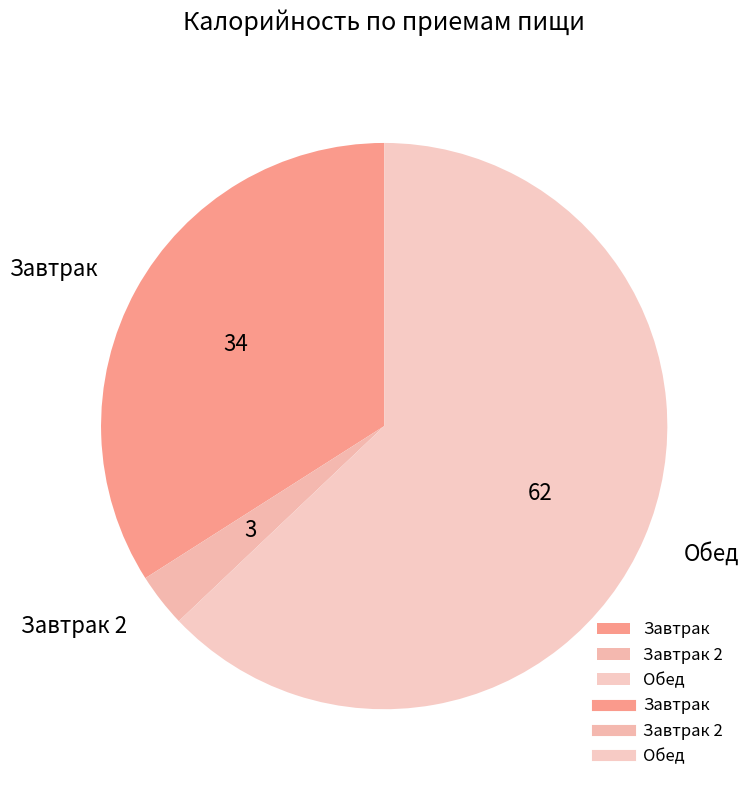

Rank the categories by value from lowest to highest.

Завтрак 2, Завтрак, Обед